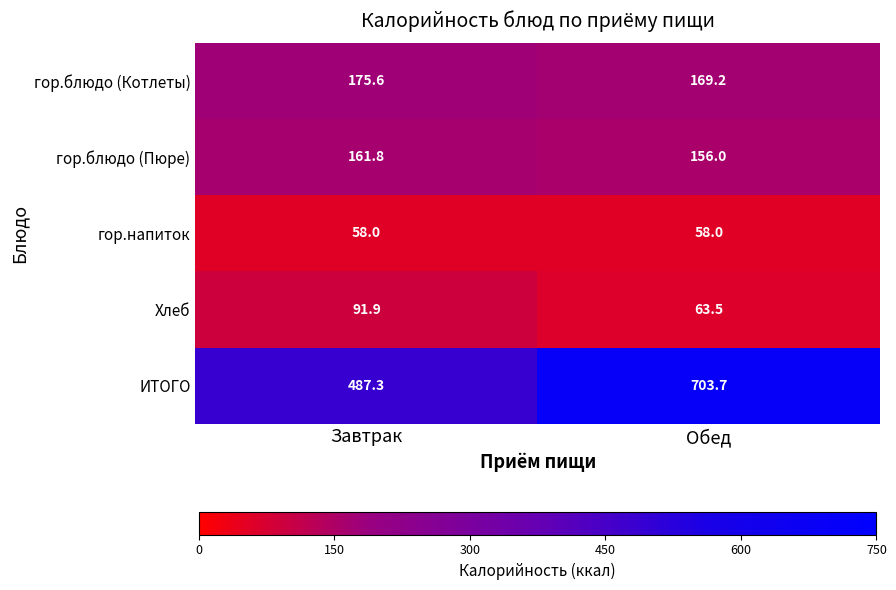

What is the greatest value displayed?

703.7